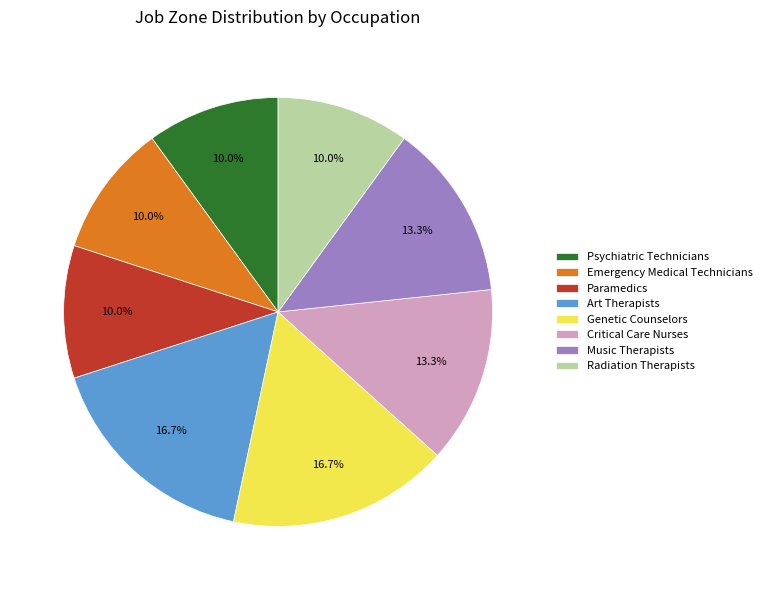

The Music Therapists slice represents 1% of the pie. True or false?

False